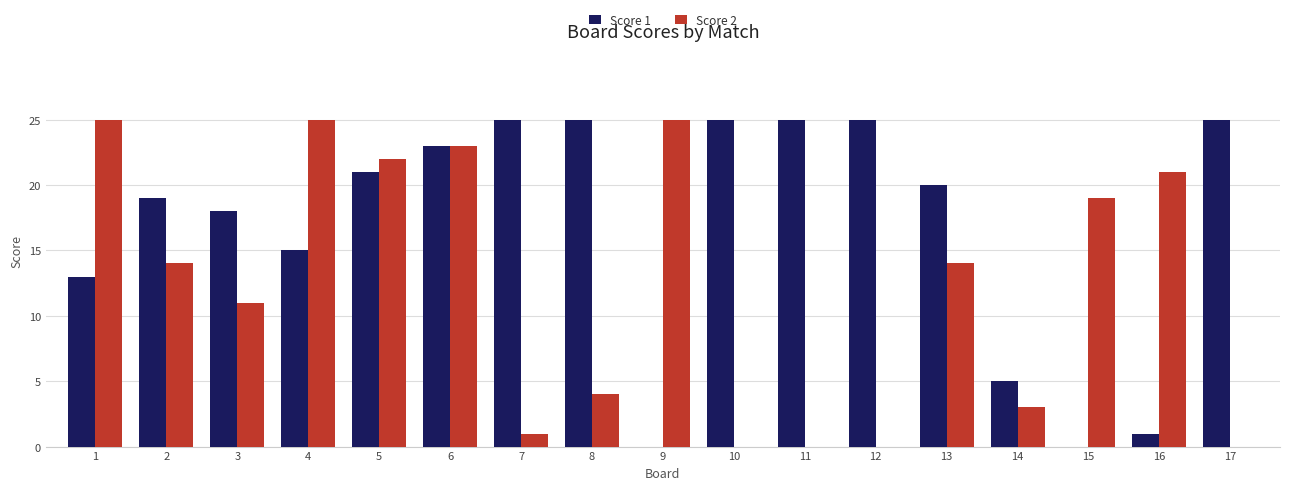

Which series changed the most between 2 and 5?

Score 2